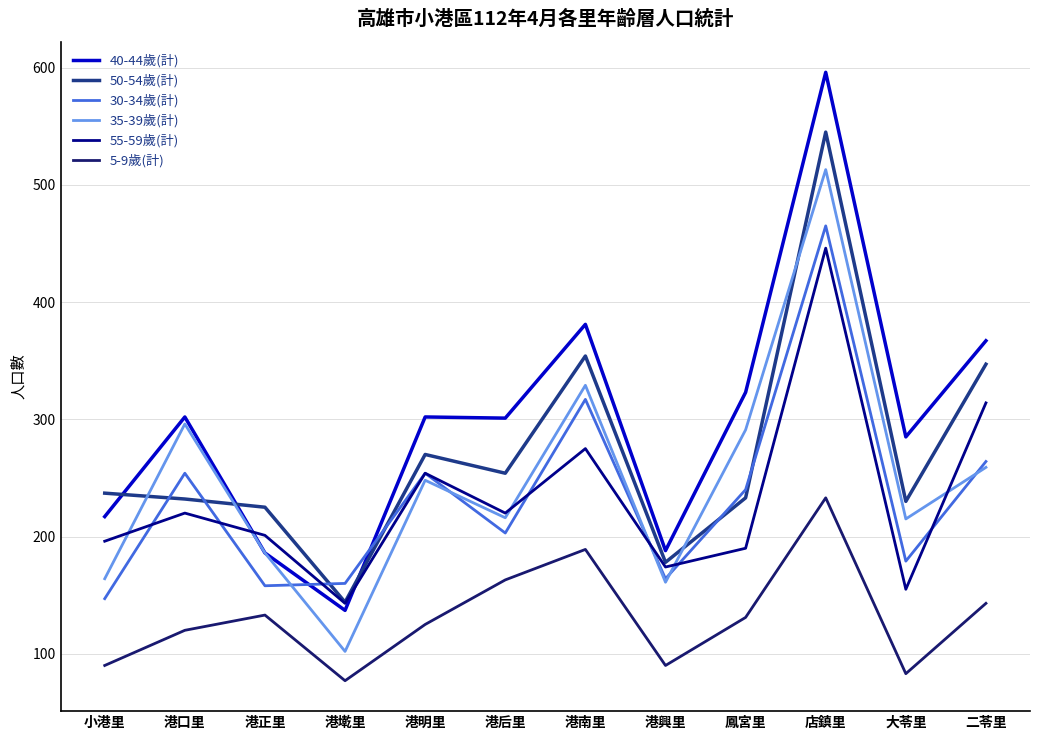

What is the minimum value shown in the chart?

77